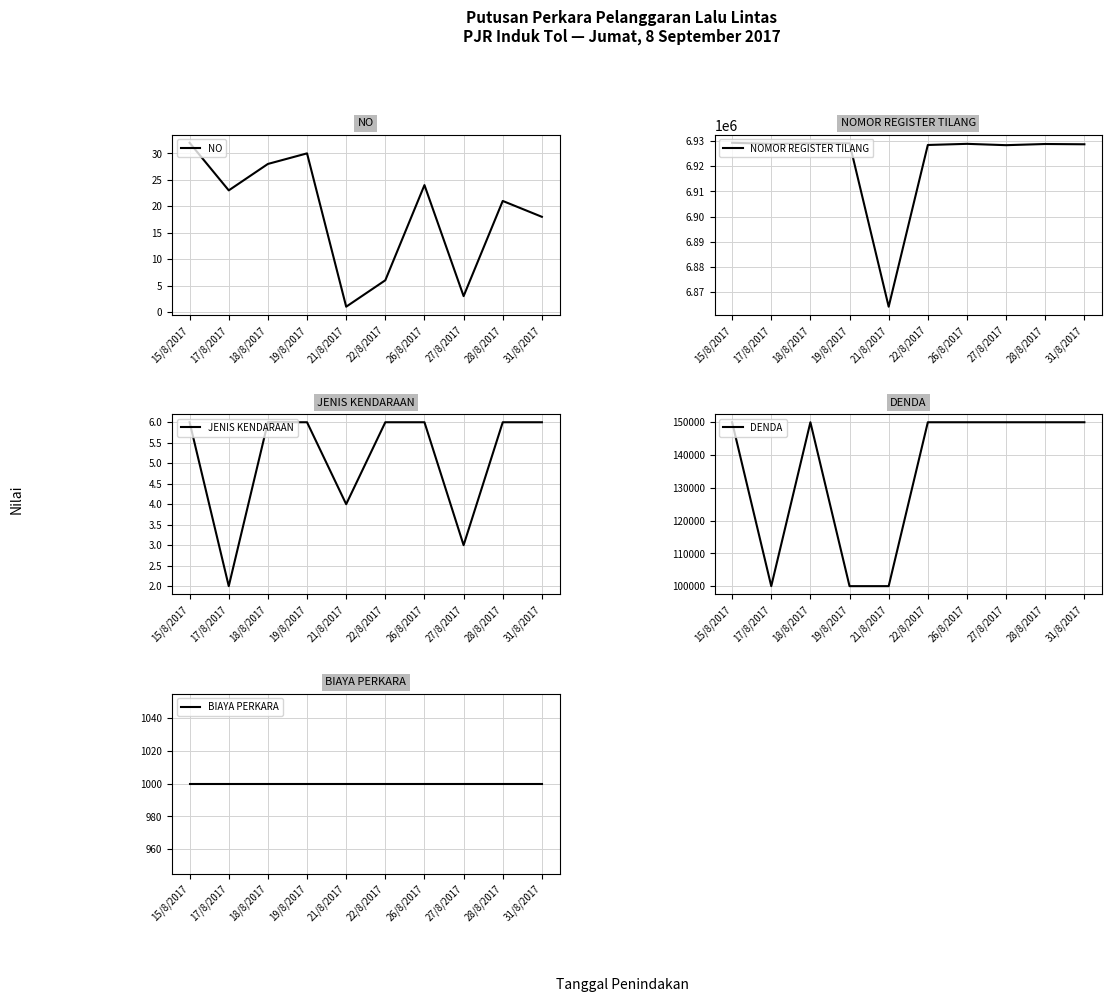

The NO series shows 34 at 17/8/2017. True or false?

False